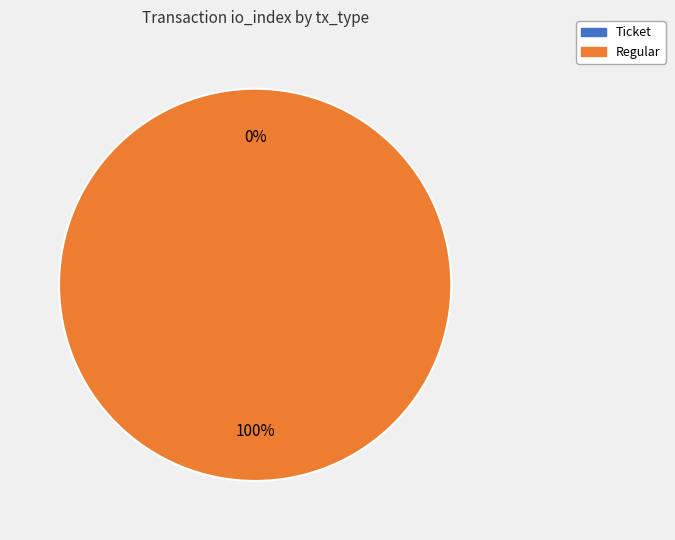

What is the smallest slice in the pie chart?

Ticket